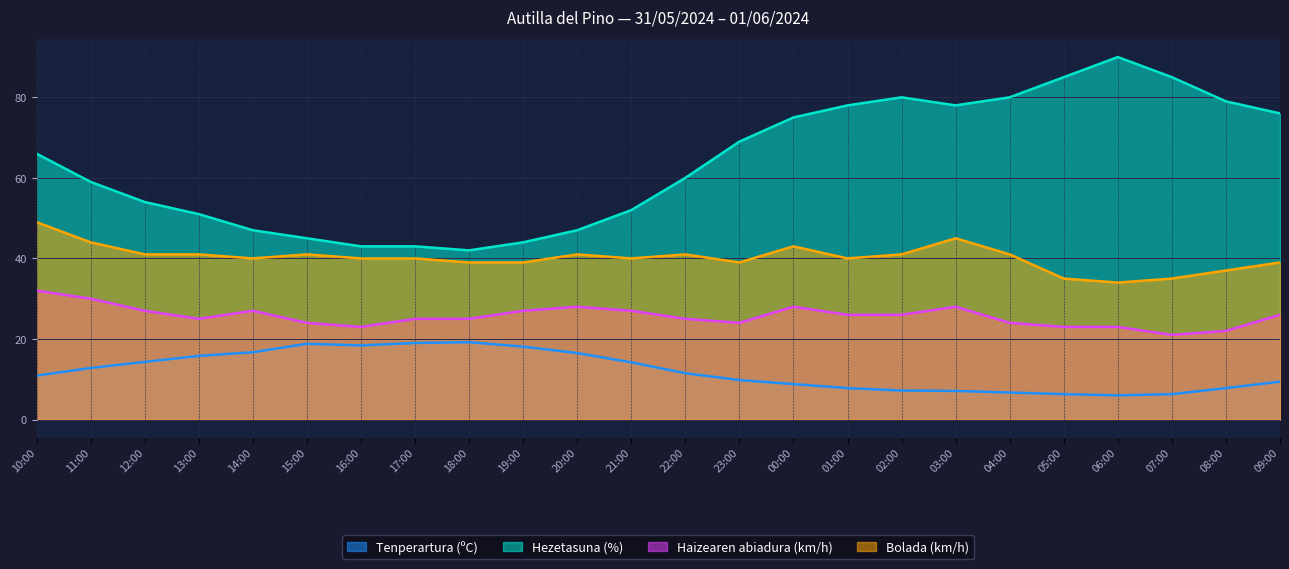

What are all the series names shown in the legend?

Tenperartura (ºC), Hezetasuna (%), Haizearen abiadura (km/h), Bolada (km/h)